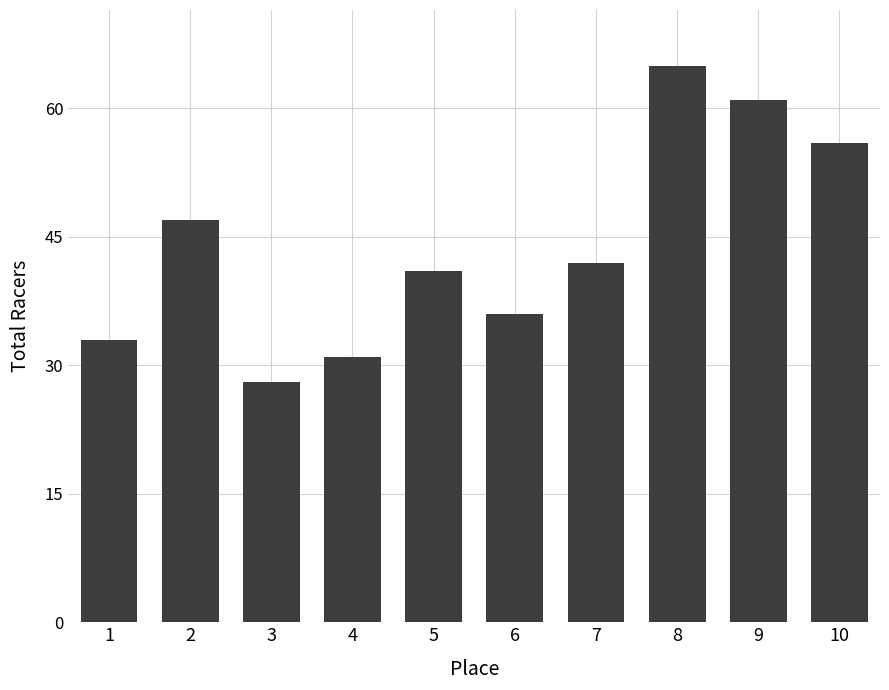

What is the change in value from 9 to 10?

-5